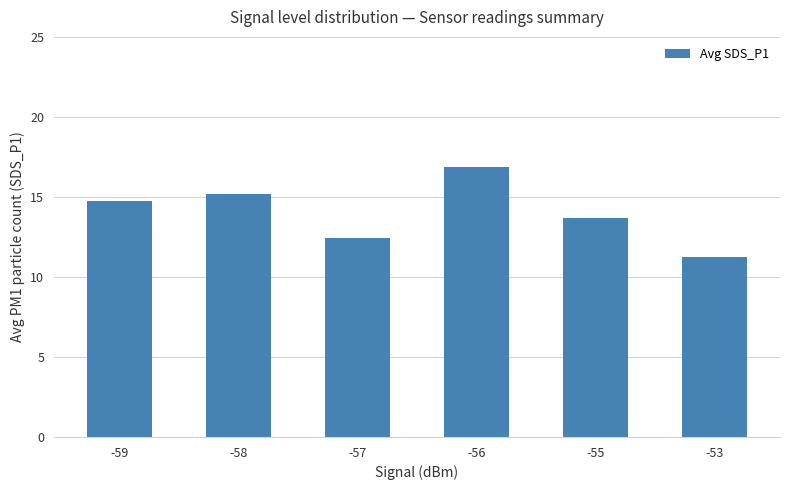

Read the value at -59.

14.7